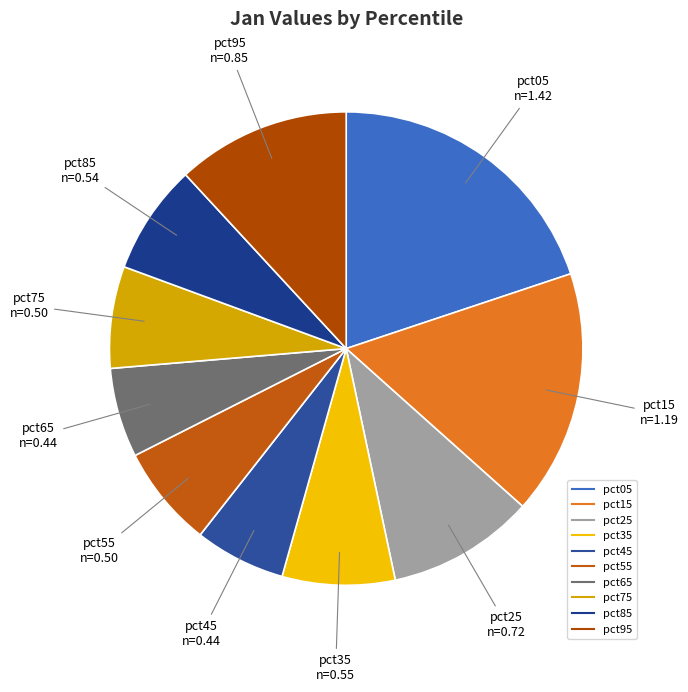

Which has a higher value, pct25 or pct55?

pct25